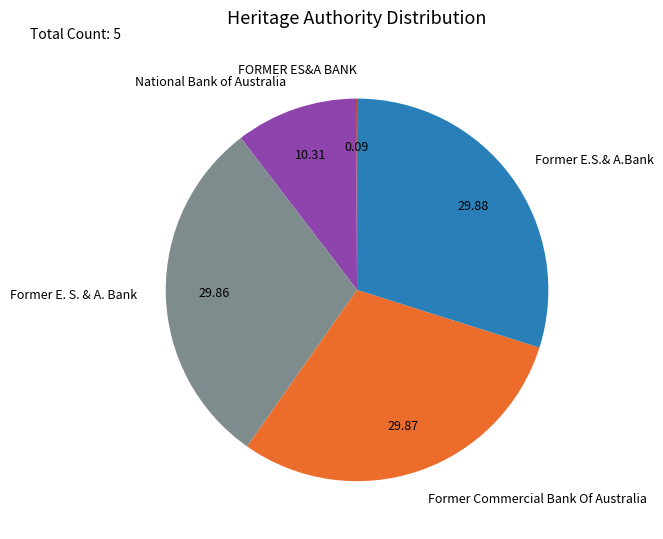

Is there a majority slice in this chart?

No